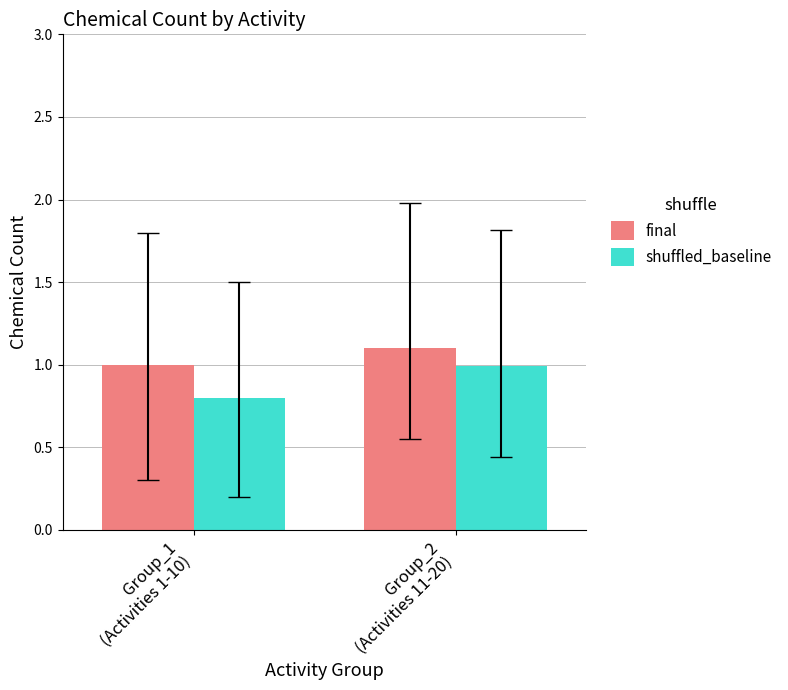

The value at Antiangiogenic is 0. True or false?

False